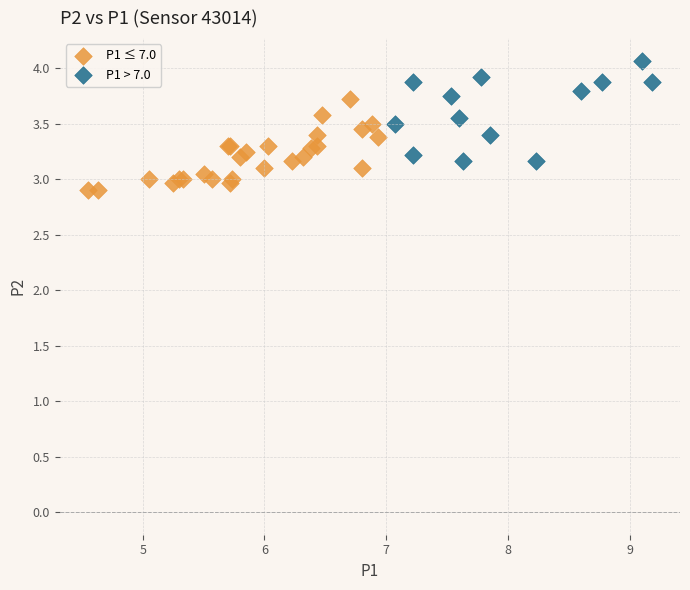

Which series has the largest Y range (max minus min)?

P1 > 7.0